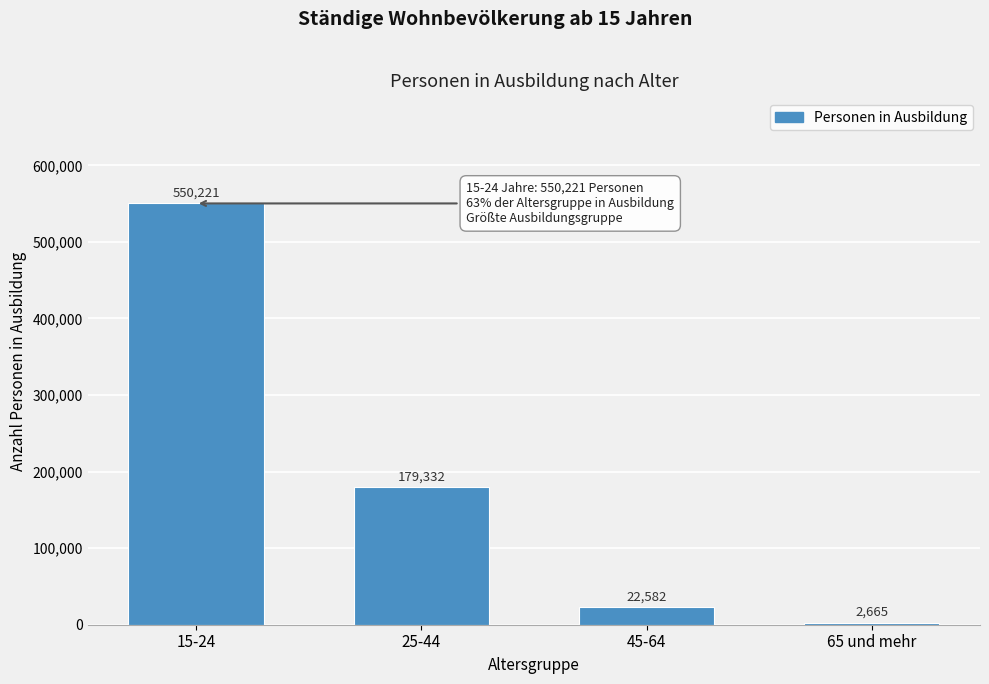

What is the label of the 4th bar from the right?

15-24